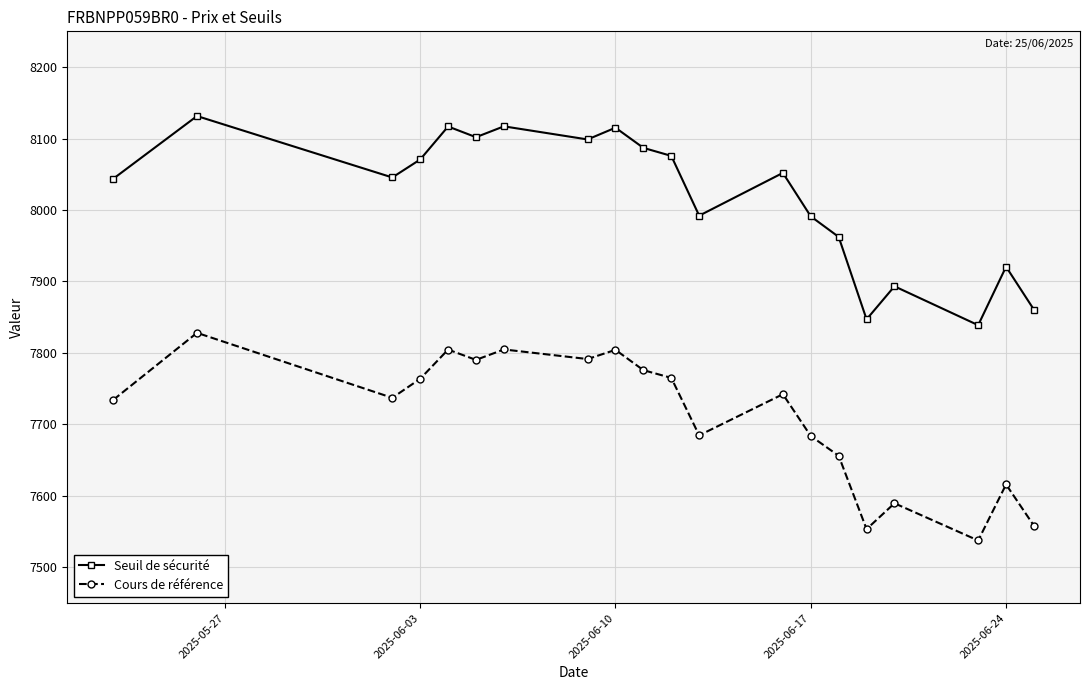

How many lines are shown in the chart?

2